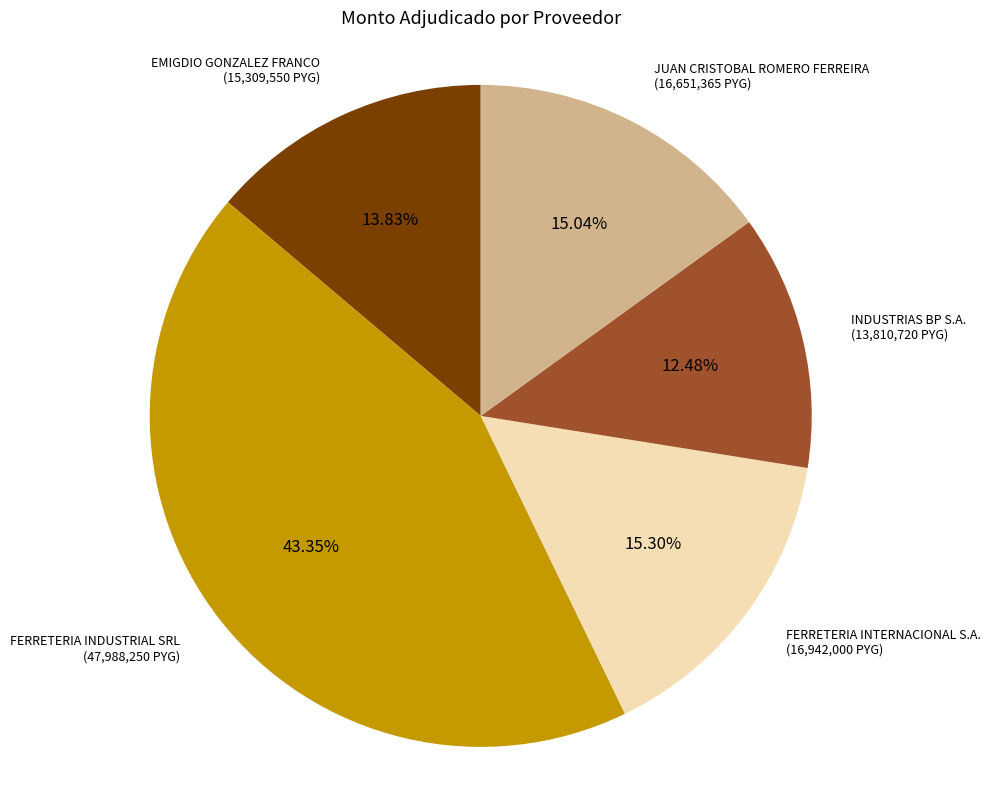

Which has a higher value, INDUSTRIAS BP S.A. or EMIGDIO GONZALEZ FRANCO?

EMIGDIO GONZALEZ FRANCO